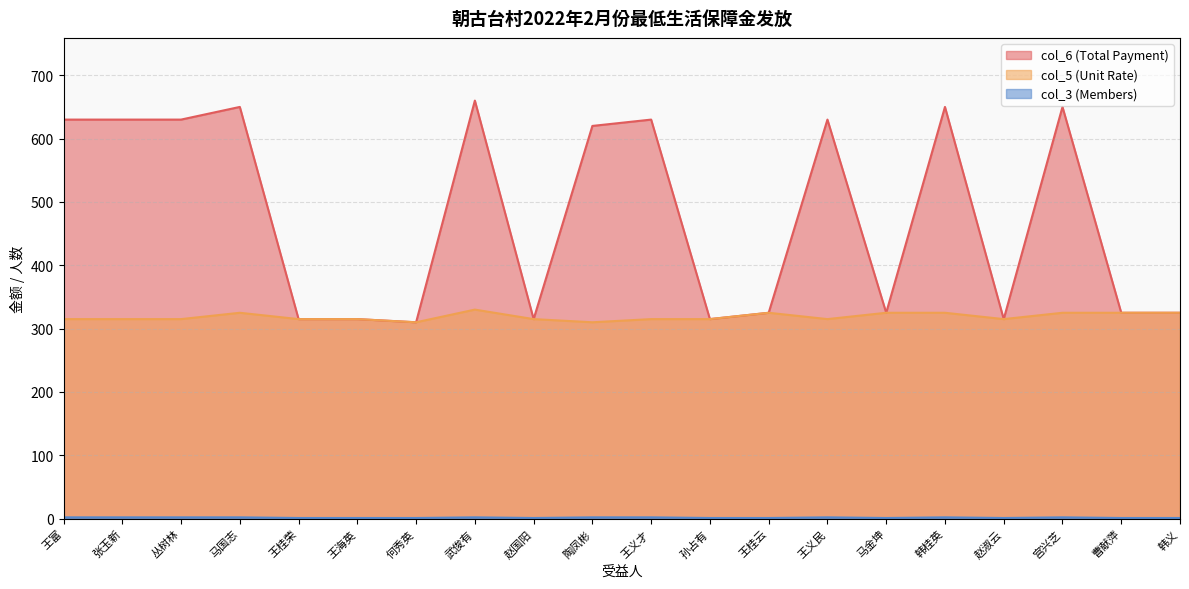

True or false: col_5 (Unit Rate) and col_6 (Total Payment) cross at least once.

False